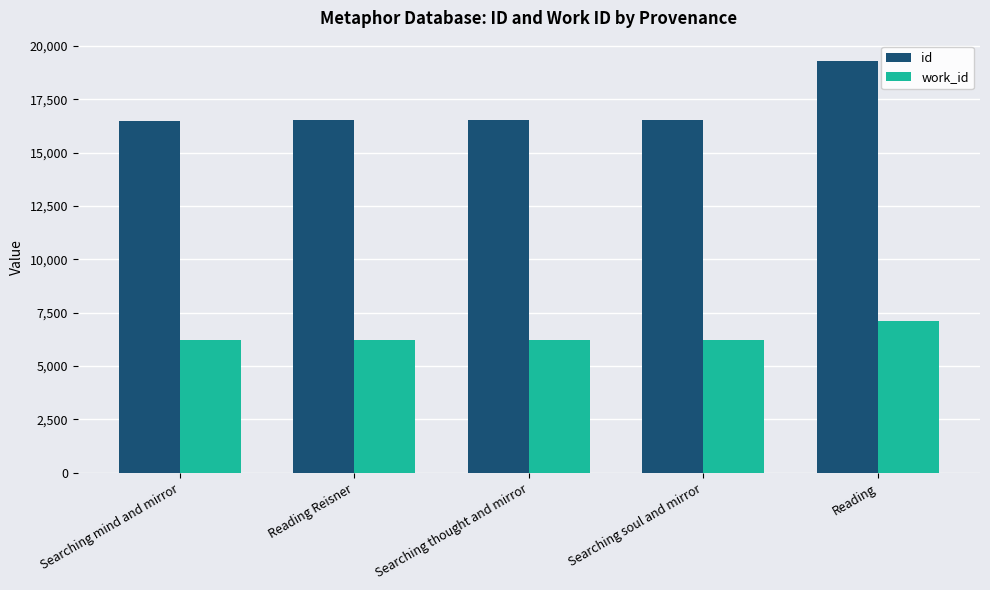

Rank the series at Searching mind and mirror from highest to lowest value.

id, work_id